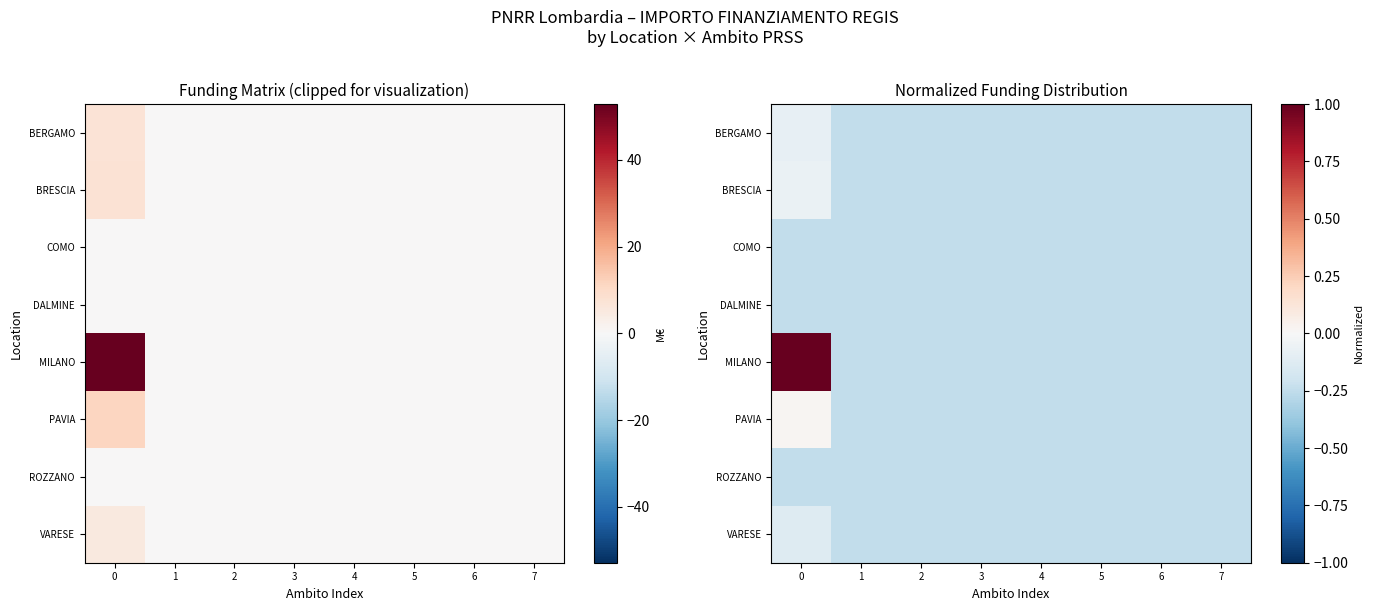

What is the average value of the VARESE series?

-0.2